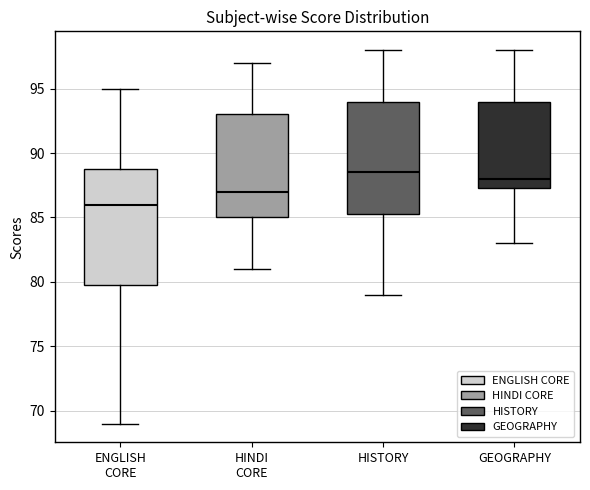

Reading left to right, transcribe this box plot: for each box, give where its median line is, the range the box spans, and where its two whiskers end, as read against the y-axis. The values are not printed on the chart, so give them approximately, as read against the axis.

ENGLISH CORE: median 86.0, box 80.0 to 89.0, whiskers 69.0 to 95.0
HINDI CORE: median 87.0, box 85.0 to 93.0, whiskers 81.0 to 97.0
HISTORY: median 88.5, box 85.5 to 94.0, whiskers 79.0 to 98.0
GEOGRAPHY: median 88.0, box 87.5 to 94.0, whiskers 83.0 to 98.0